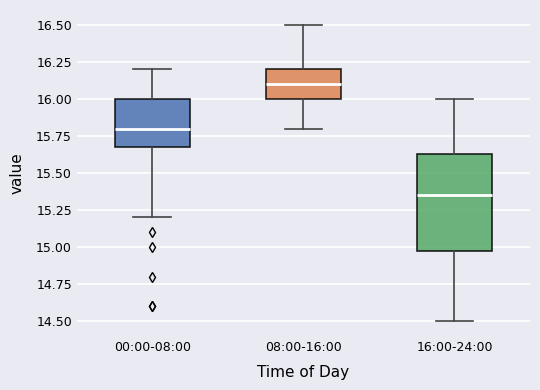

Where is the upper edge of the box for 16:00-24:00 on the y-axis? The values are not printed on the chart, so give them approximately, as read against the axis.

15.65